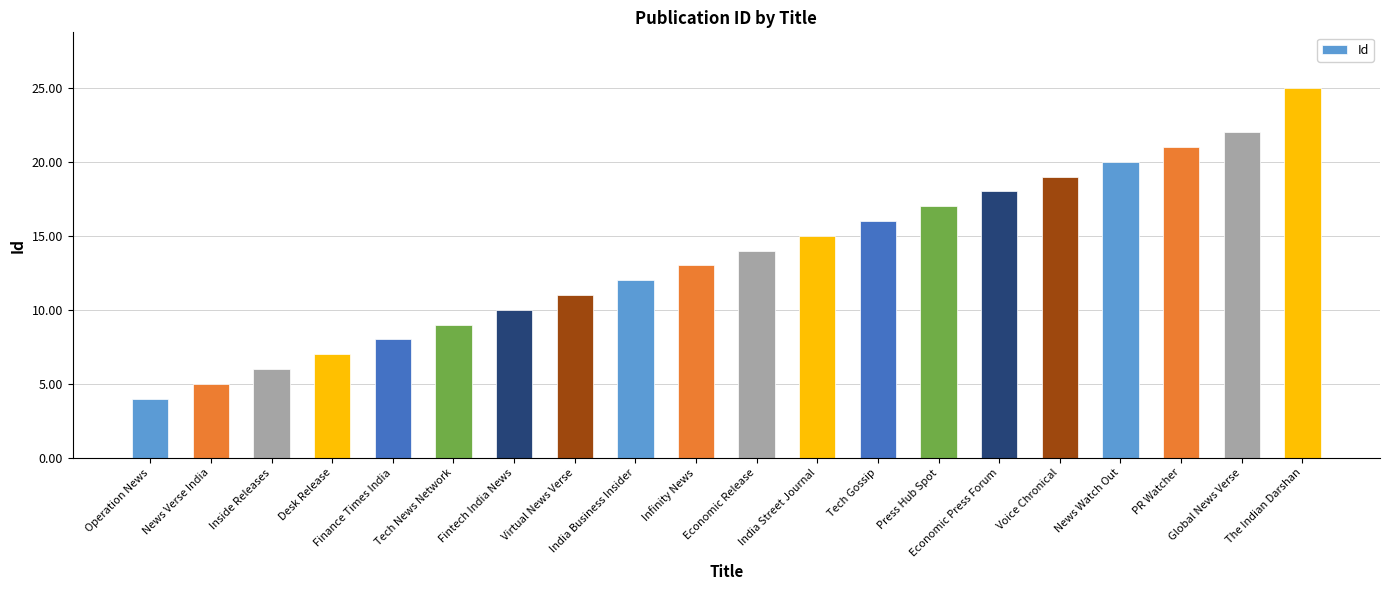

What position from the right is India Business Insider?

12